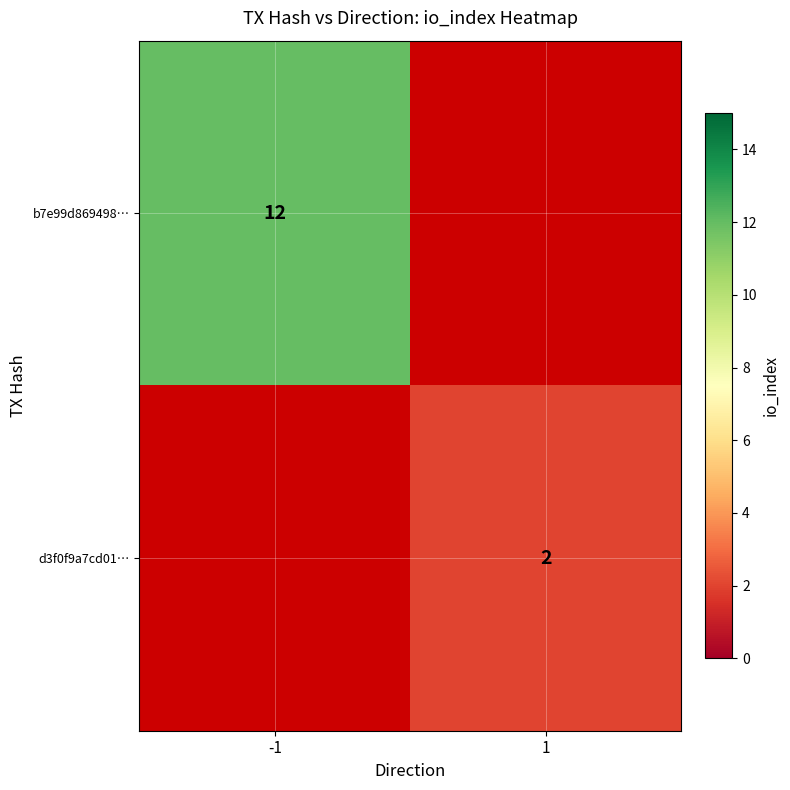

The d3f0f9a7cd01… series shows 3 at 1. True or false?

False